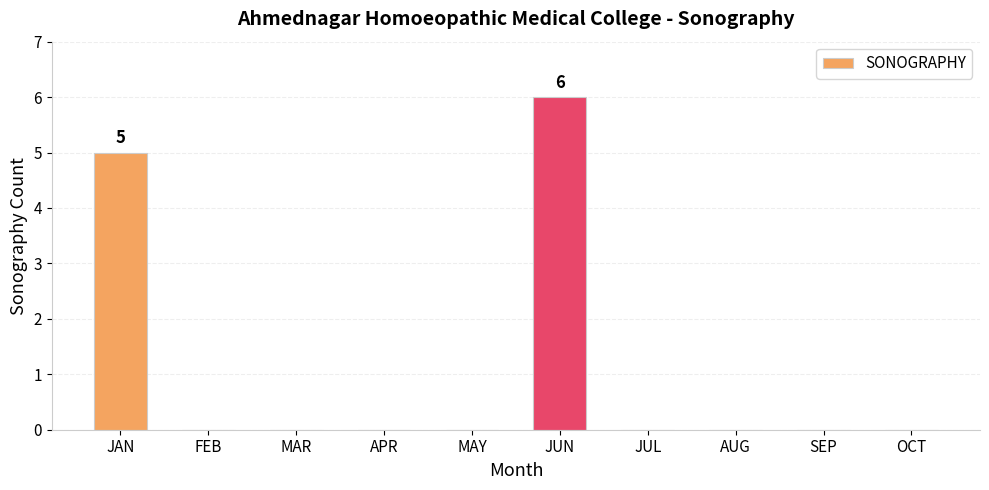

What is the change in value from JAN to JUL?

-5